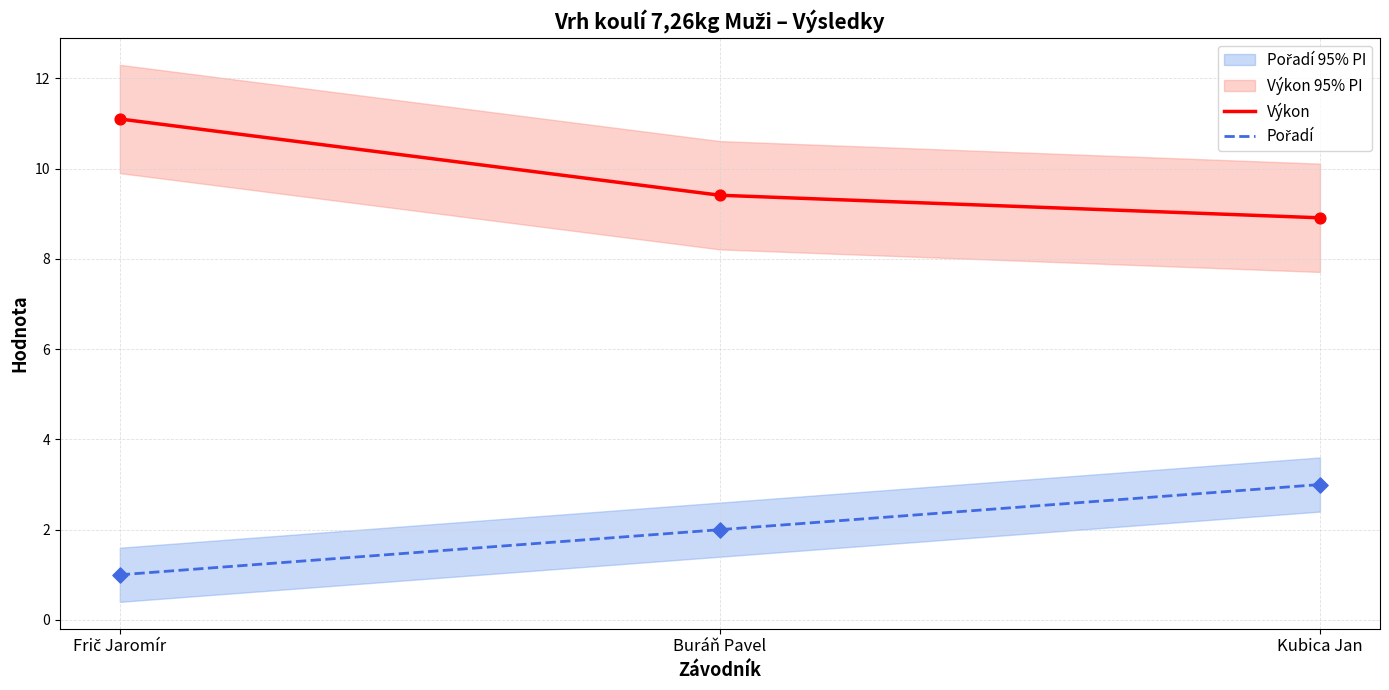

Which series contains the highest Y value?

Výkon